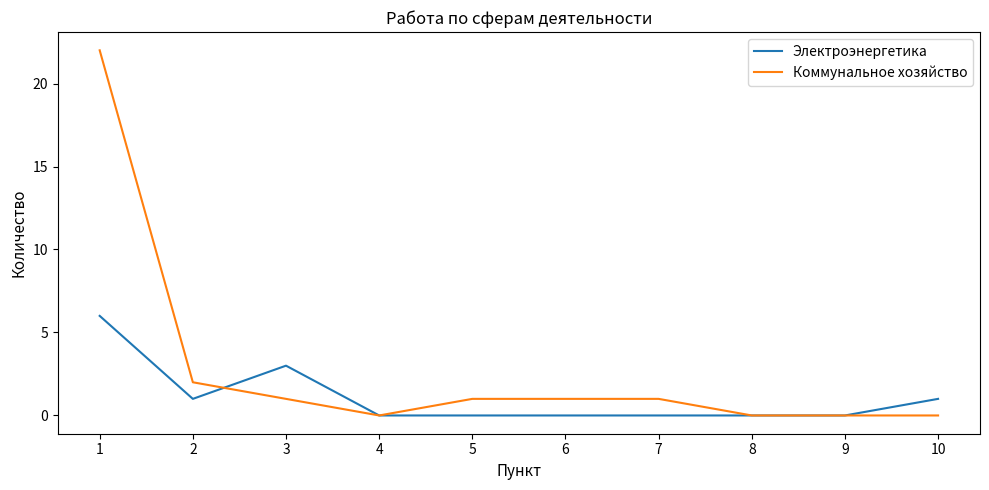

The Коммунальное хозяйство series shows 1 at 3. True or false?

True